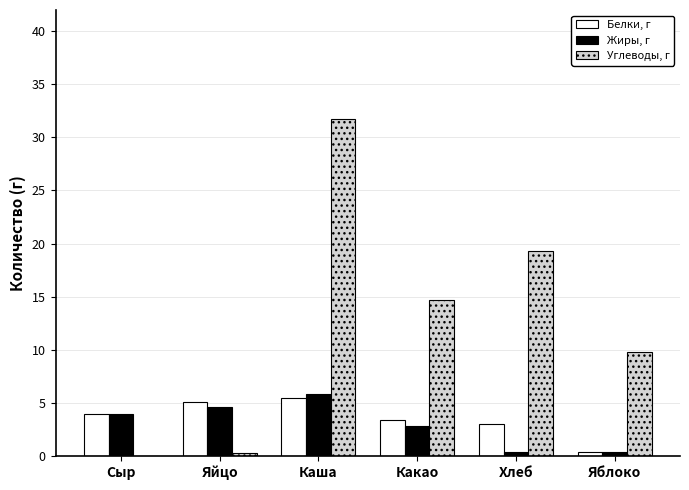

What is the sum of all Жиры, г values?

18.0